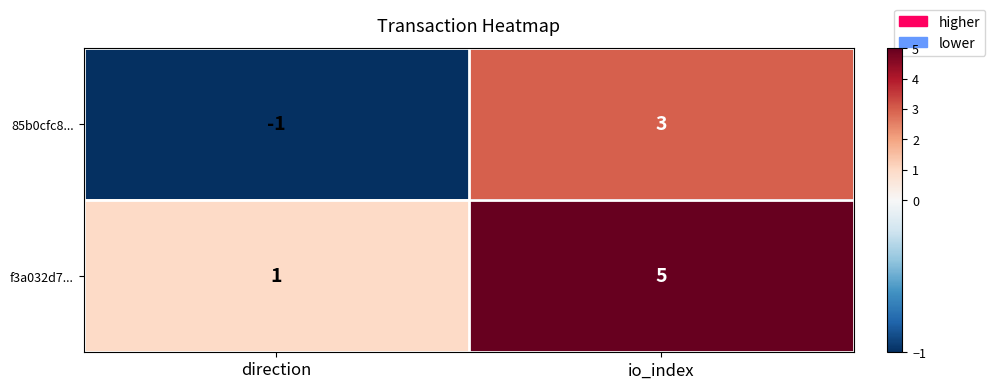

What is the average value of the f3a032d7... series?

3